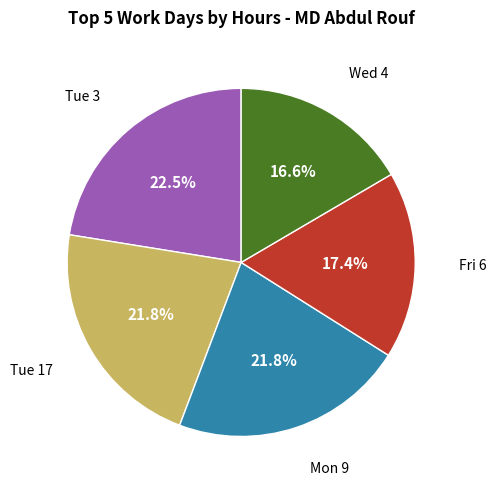

Does any single category account for the majority?

No